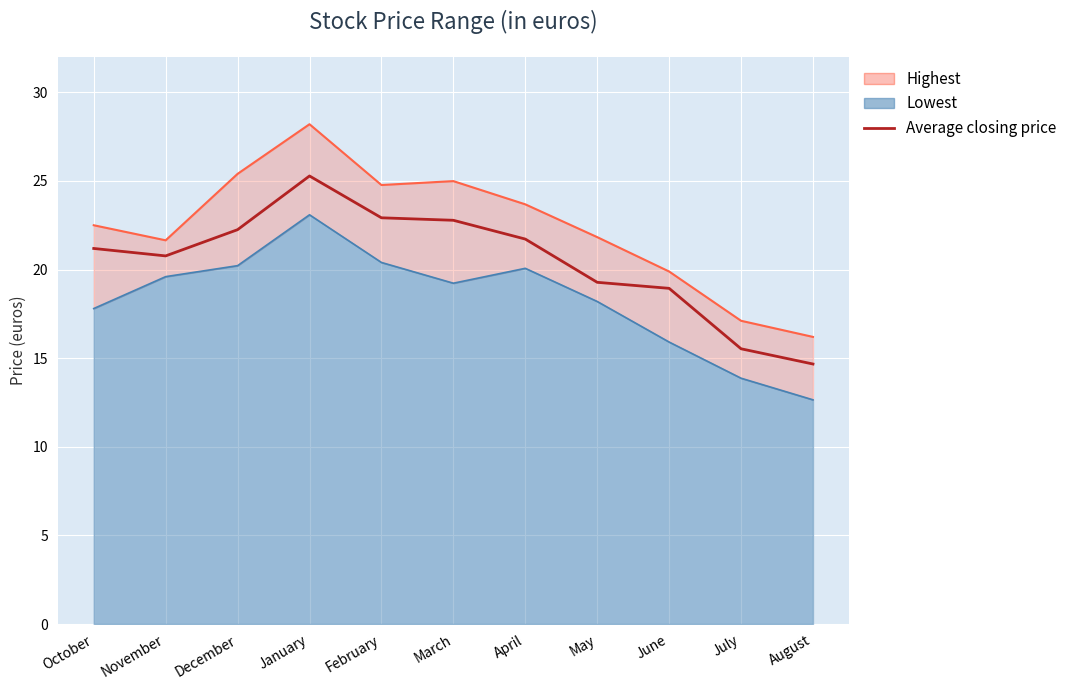

List the labels in order of value, largest first.

January, February, March, December, April, October, November, May, June, July, August